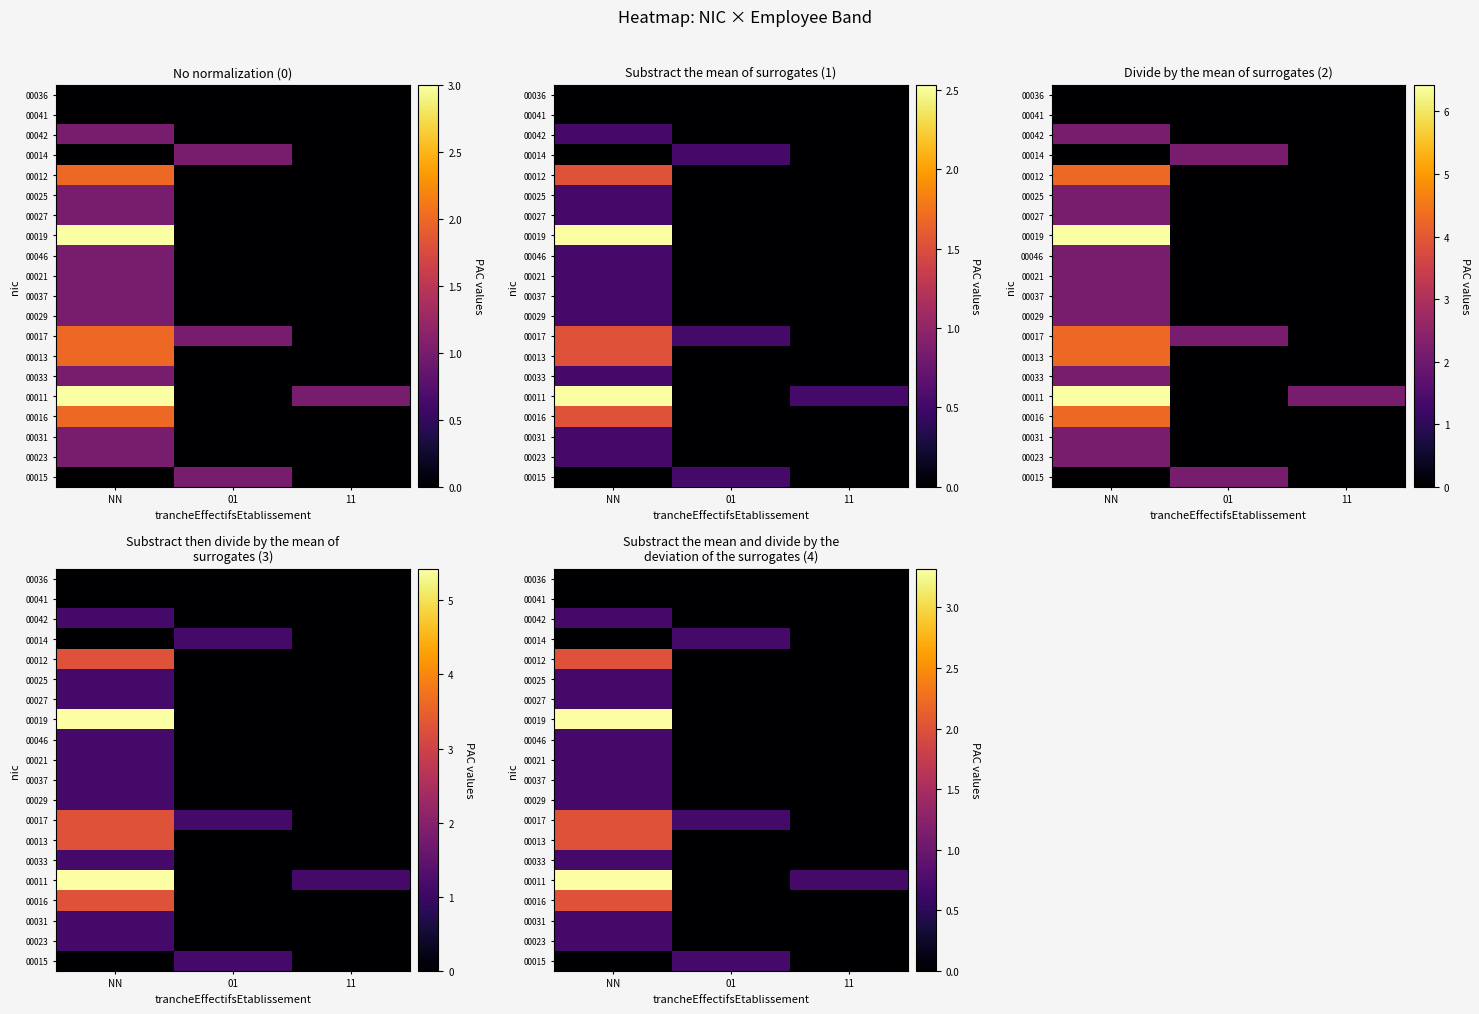

Which series has the largest range (max minus min)?

00011